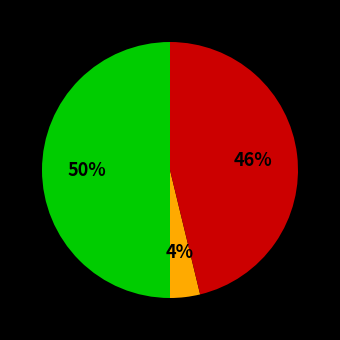

To the nearest percent, what is the average slice percentage?

33%